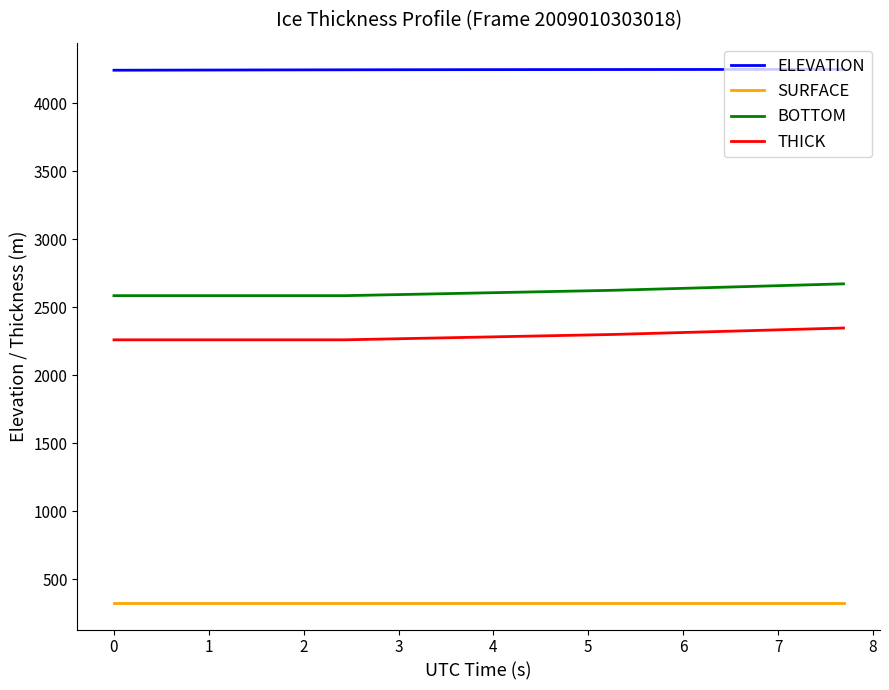

Rank the series by their maximum value, from highest to lowest.

ELEVATION, BOTTOM, THICK, SURFACE